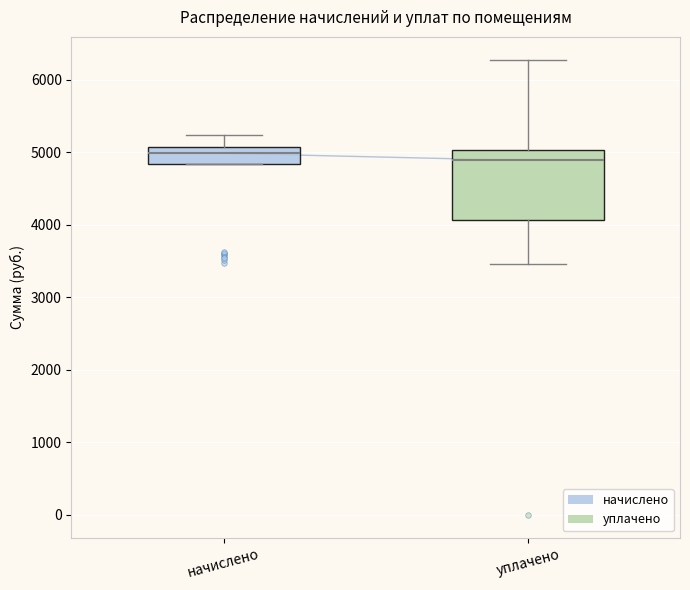

Reading left to right, read every box against the y-axis: the position of its median line, the range the box covers, and the ends of its whiskers. The values are not printed on the chart, so give them approximately, as read against the axis.

начислено: median 5000, box 4800 to 5100, whiskers 4800 to 5200
уплачено: median 4900, box 4100 to 5000, whiskers 3500 to 6300